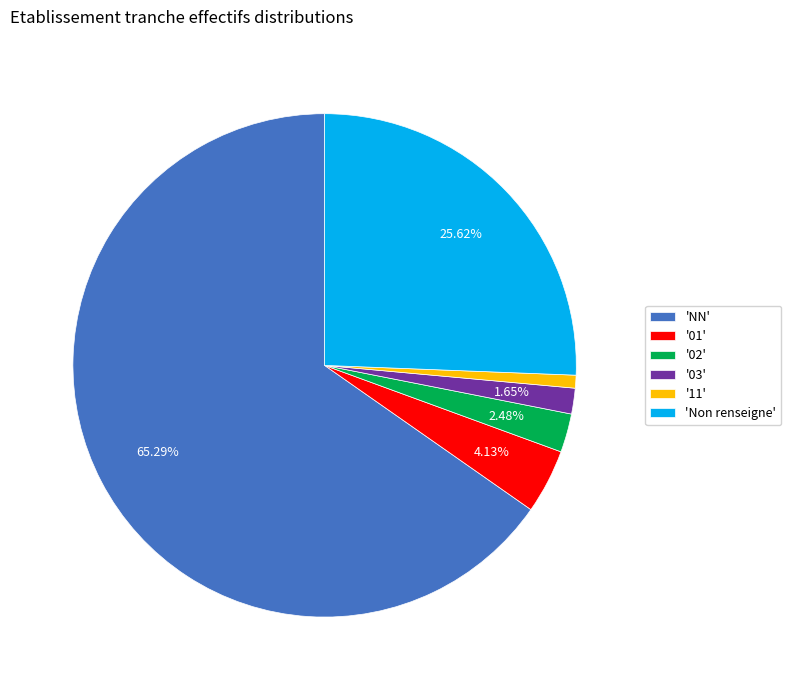

What is the smallest slice in the pie chart?

'11'